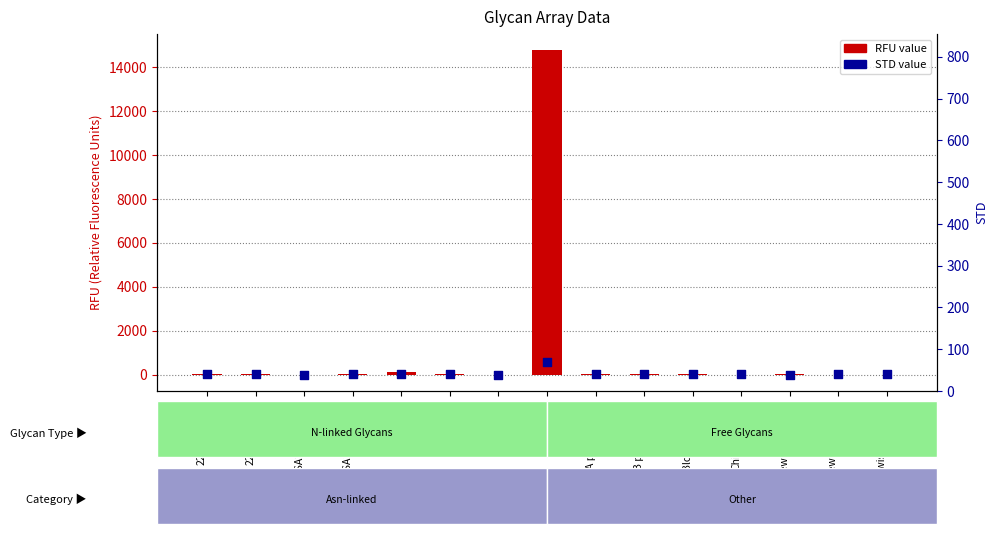

At how many categories does at least one series exceed 1668?

1